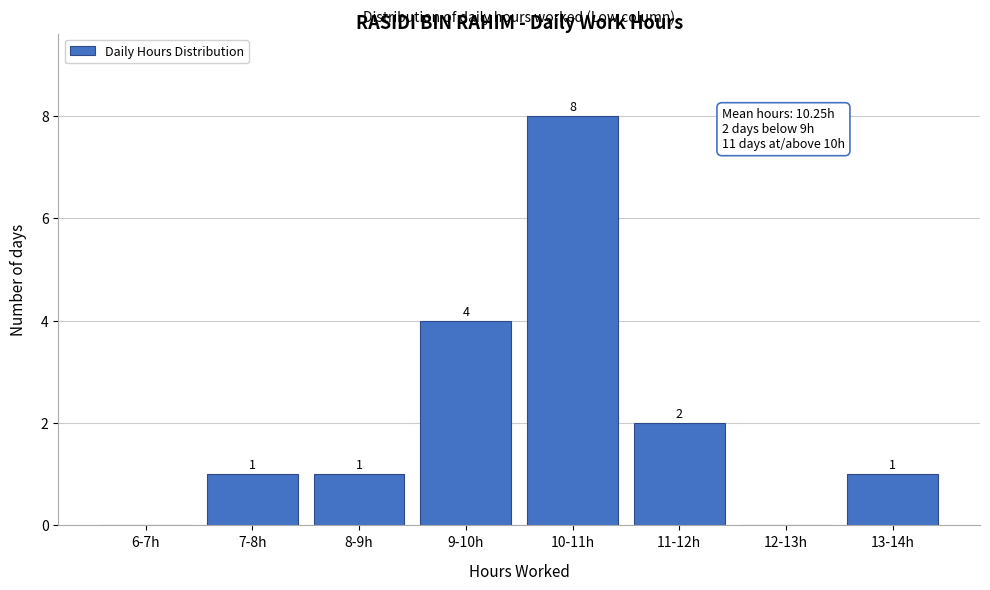

Reading left to right, what are all the values shown in this chart?

6-7h=0	7-8h=1	8-9h=1	9-10h=4	10-11h=8	11-12h=2	12-13h=0	13-14h=1